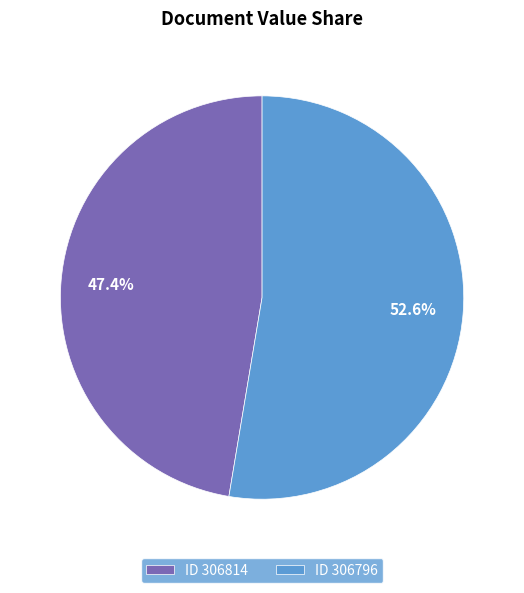

Is there a majority slice in this chart?

Yes